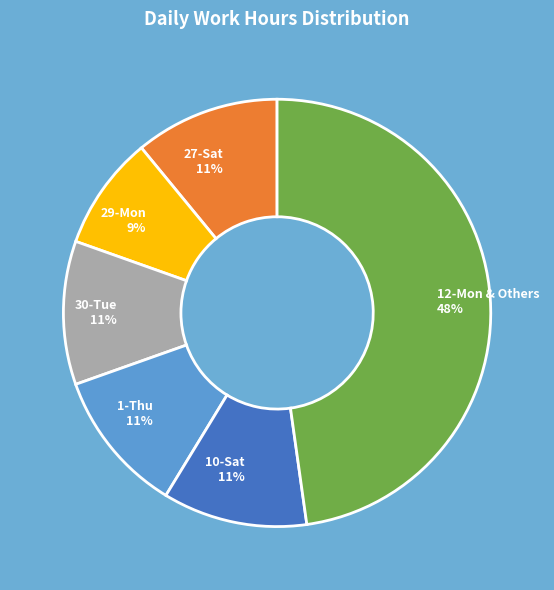

True or false: 27-Sat 11% accounts for 21% of the total.

False